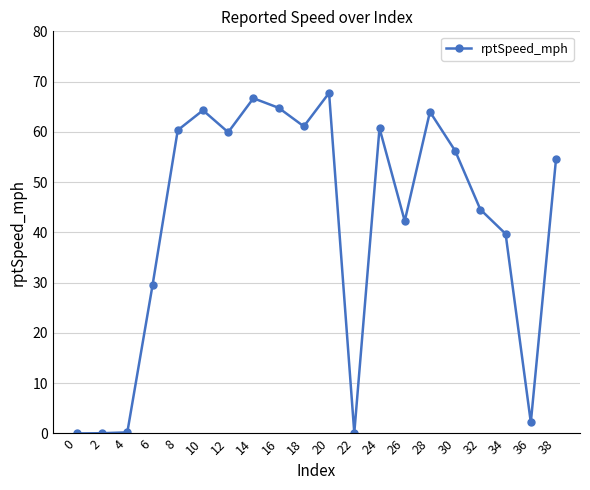

Does the chart display data point markers on the line(s)?

Yes